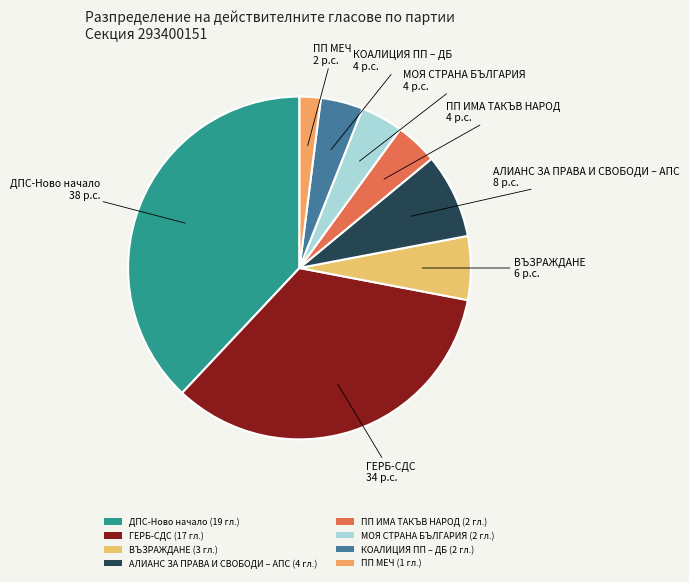

To the nearest percent, what is the average slice percentage?

12%